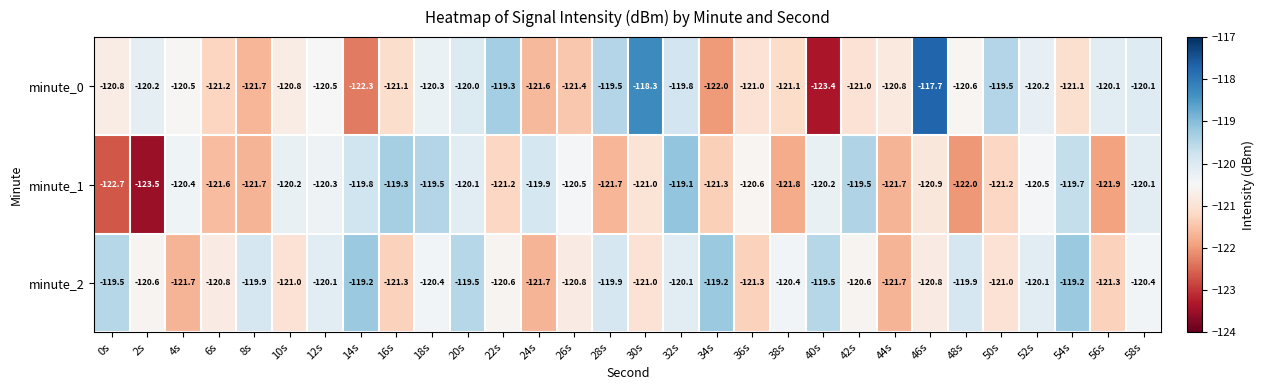

What is the spread (max minus min) of values at 14s?

3.1